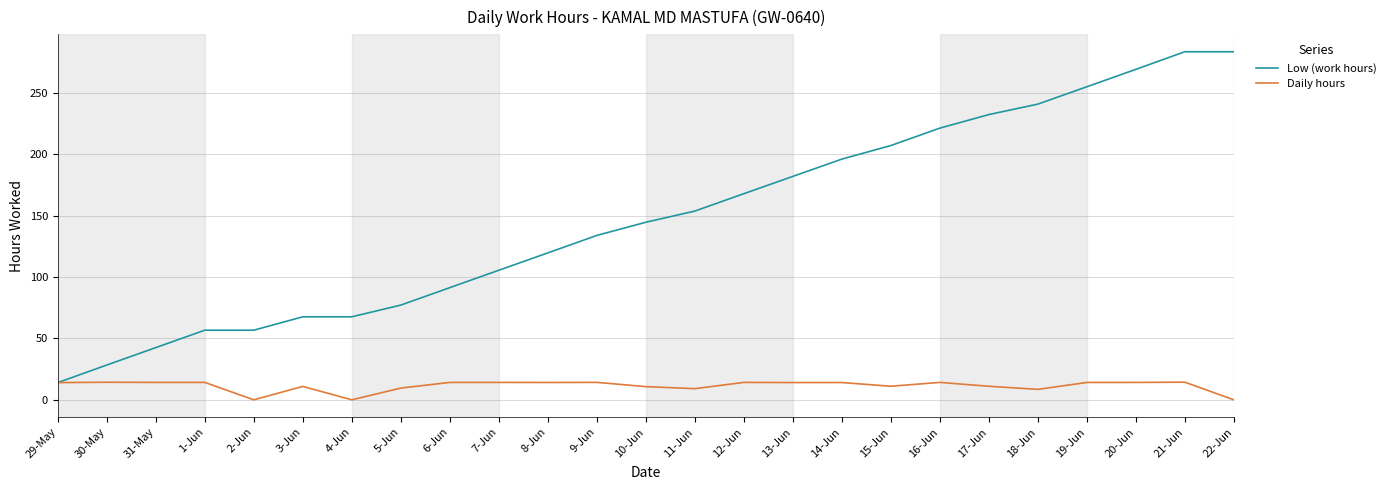

At how many categories does at least one series exceed 272?

2